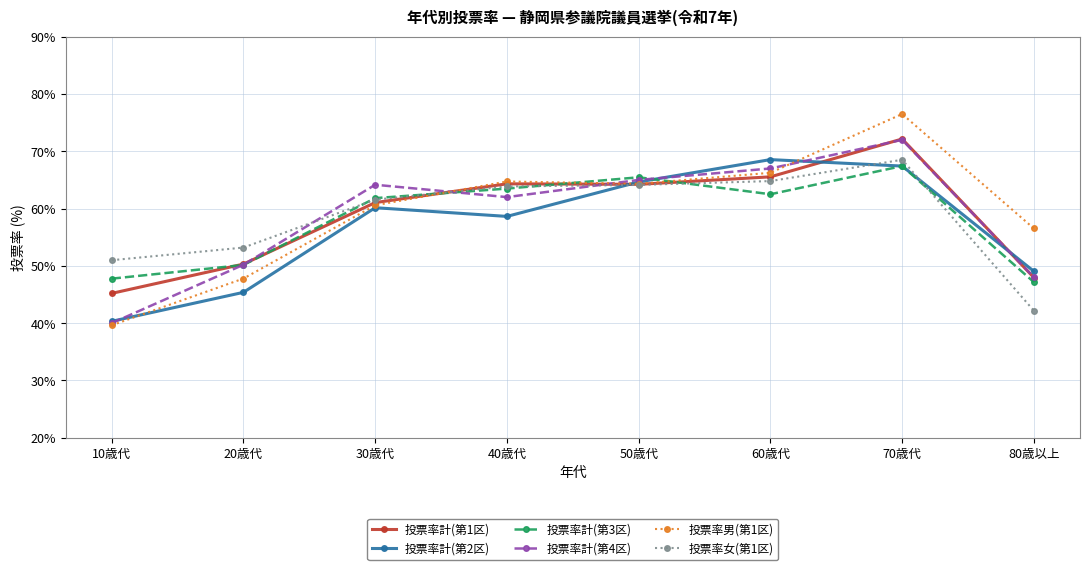

At which label is 投票率女(第1区) closest to 55?

20歳代